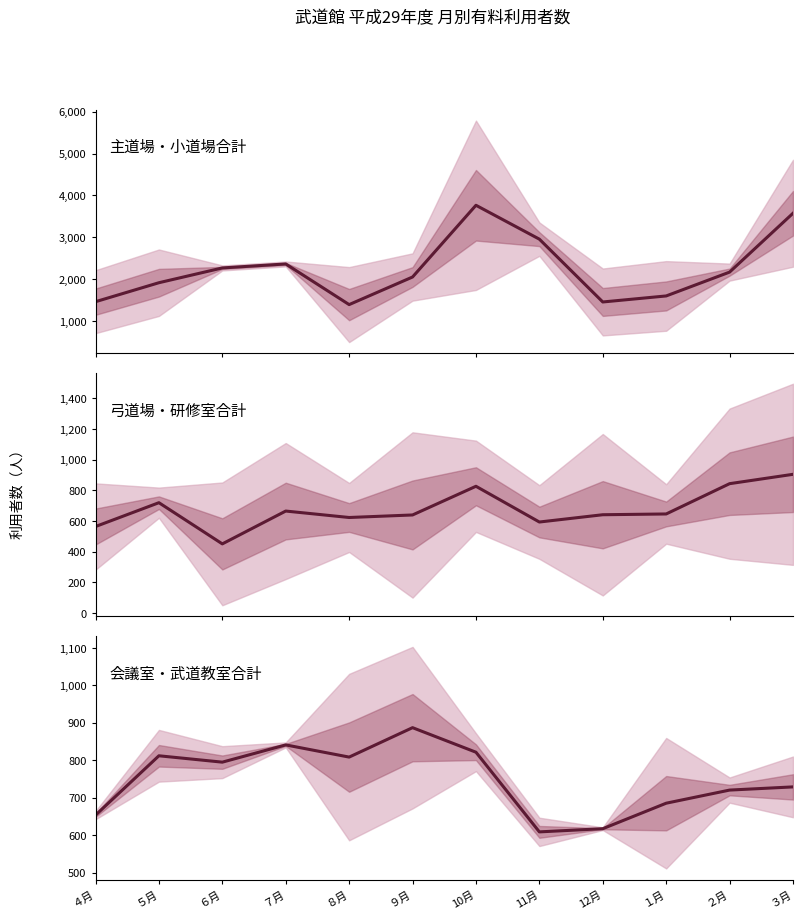

Rank the series by their maximum value, from lowest to highest.

会議室・武道教室合計, 弓道場・研修室合計, 主道場・小道場合計